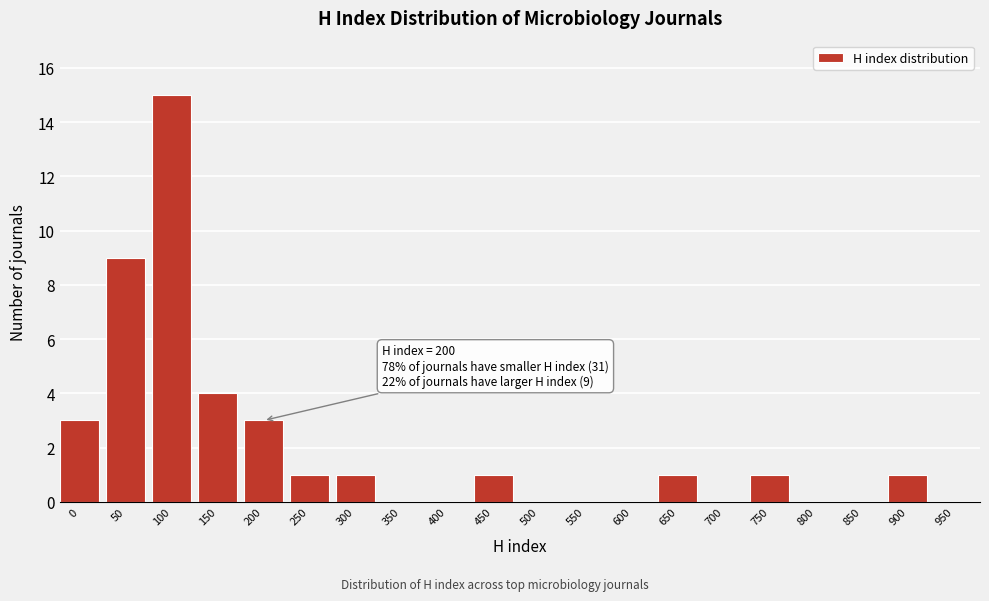

Reading left to right, list all the values displayed in this chart.

0=3	50=9	100=15	150=4	200=3	250=1	300=1	350=0	400=0	450=1	500=0	550=0	600=0	650=1	700=0	750=1	800=0	850=0	900=1	950=0